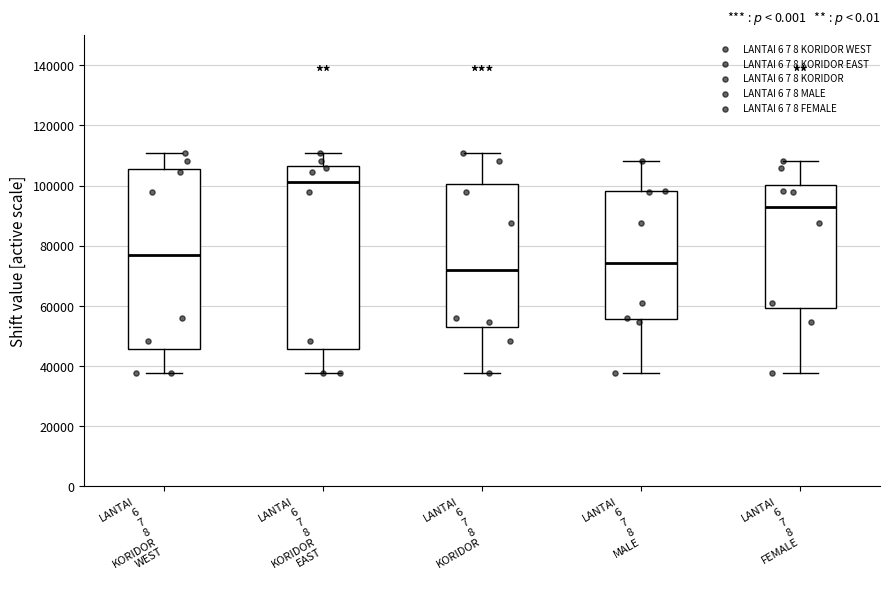

Which box's median line is the highest?

LANTAI 6 7 8 KORIDOR EAST